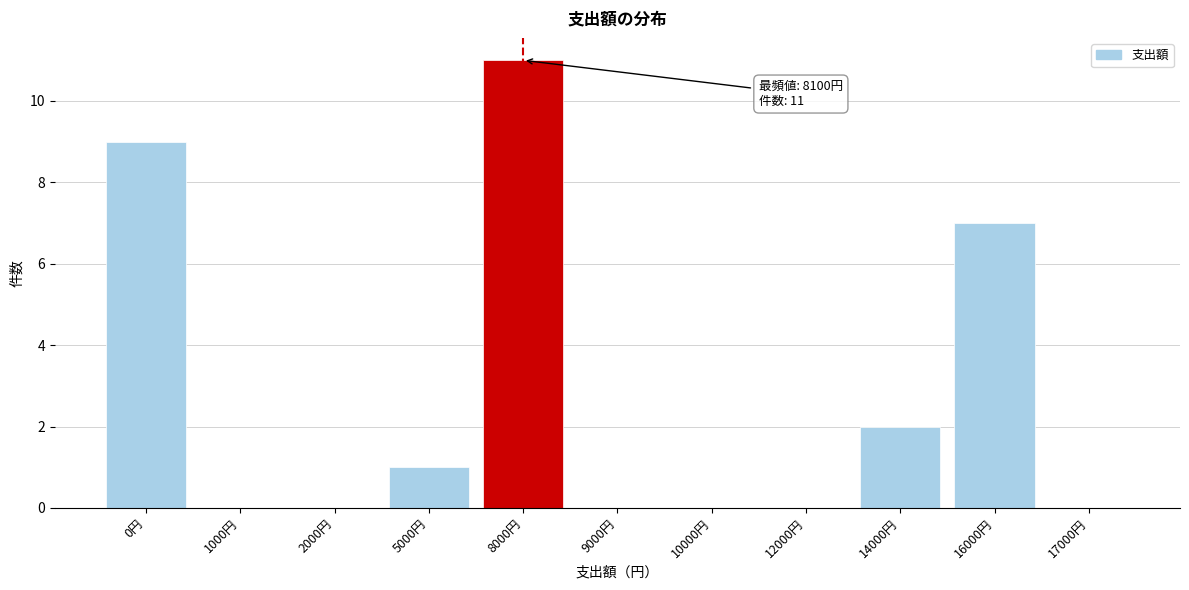

Reading right to left, transcribe all the data shown in this chart.

17000円=0	16000円=7	14000円=2	12000円=0	10000円=0	9000円=0	8000円=11	5000円=1	2000円=0	1000円=0	0円=9